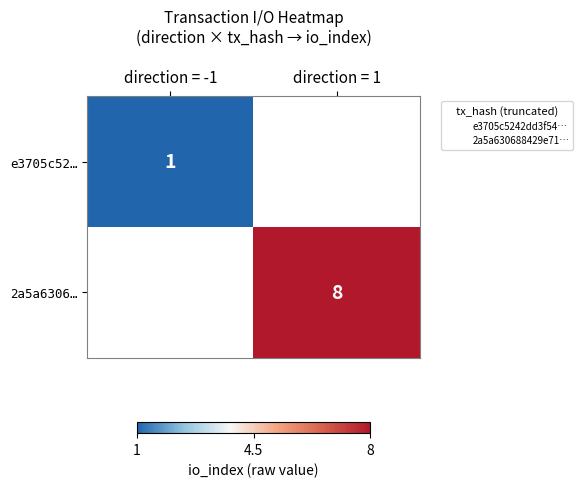

Which series has the largest range (max minus min)?

e3705c52…